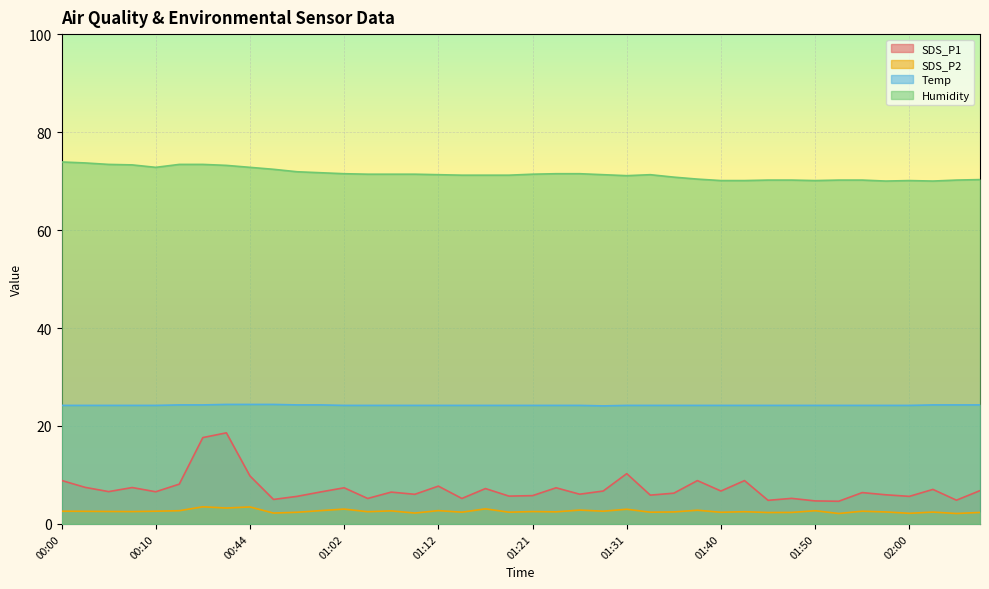

The value of Temp at 01:02 is 13.5. True or false?

False